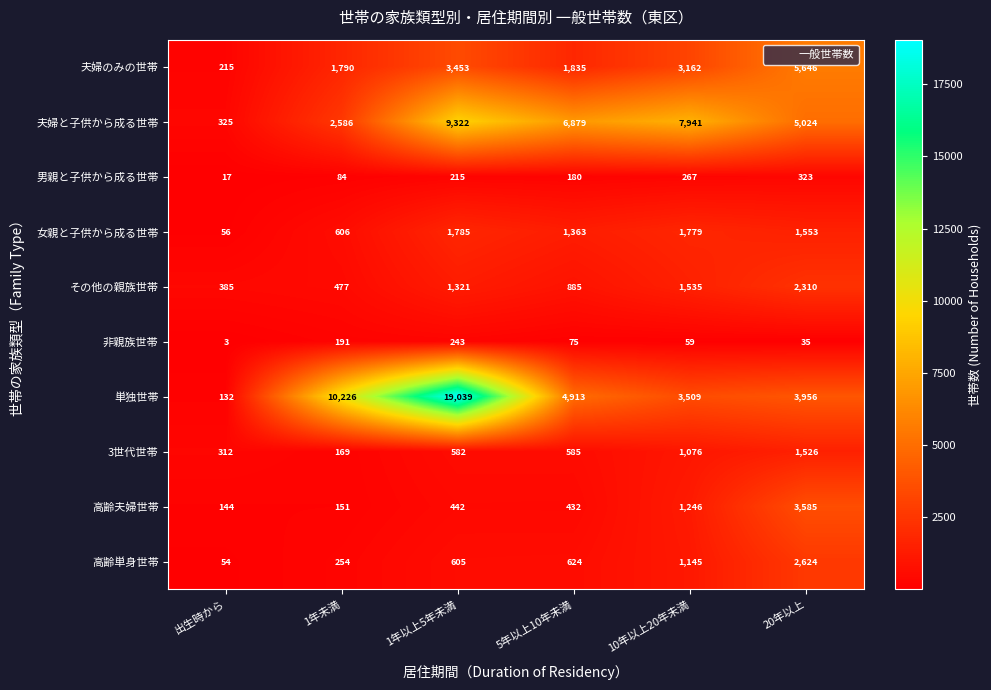

List the series in order of their peak value, lowest first.

非親族世帯, 男親と子供から成る世帯, 3世代世帯, 女親と子供から成る世帯, その他の親族世帯, 高齢単身世帯, 高齢夫婦世帯, 夫婦のみの世帯, 夫婦と子供から成る世帯, 単独世帯